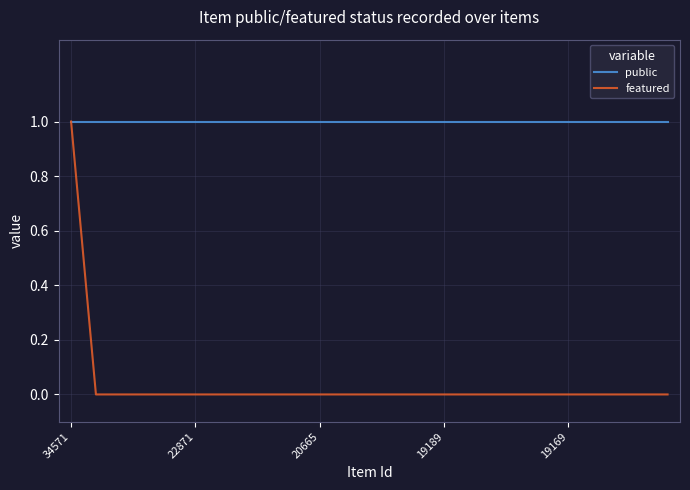

Rank the series by their average value, from highest to lowest.

public, featured